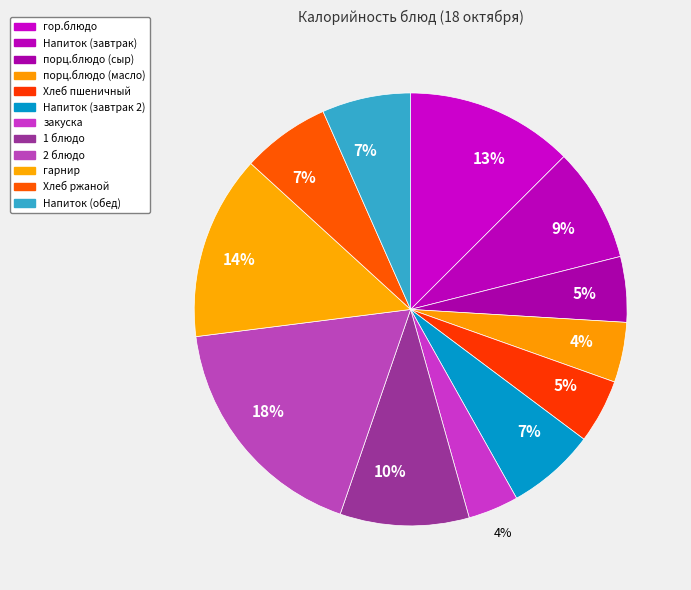

Is the sum of 2 блюдо and 1 блюдо greater than half?

No